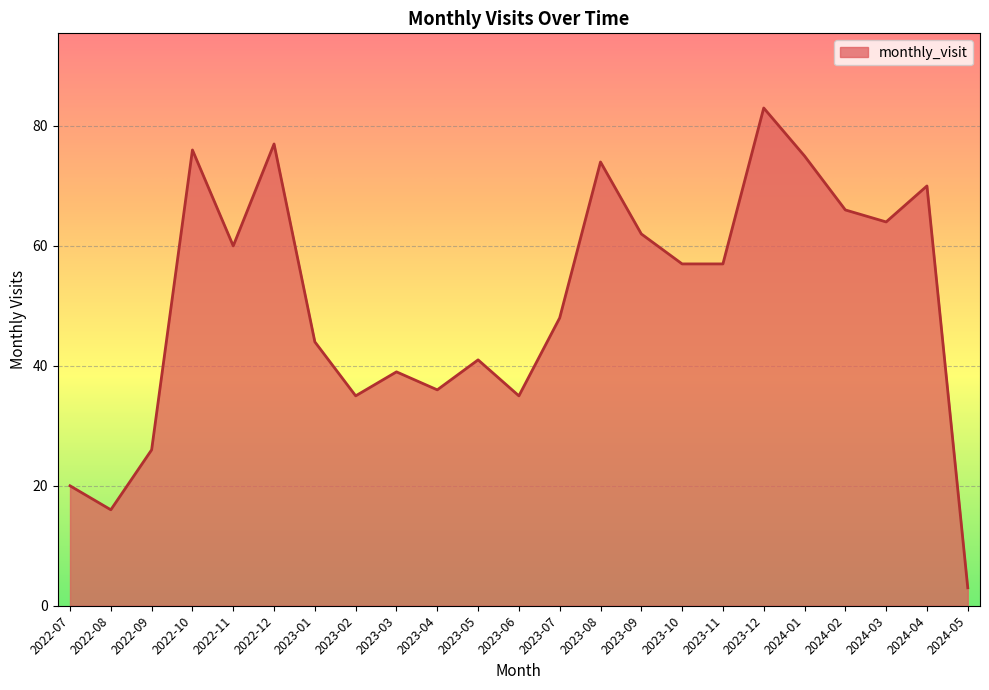

Reading right to left, what are all the values shown in this chart?

3	70	64	66	75	83	57	57	62	74	48	35	41	36	39	35	44	77	60	76	26	16	20